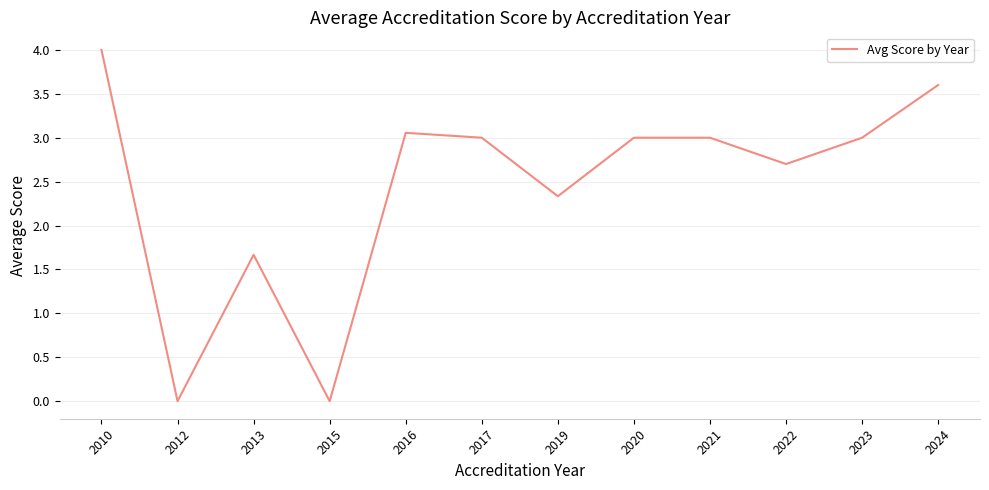

Which label corresponds to the largest value in the chart?

2010